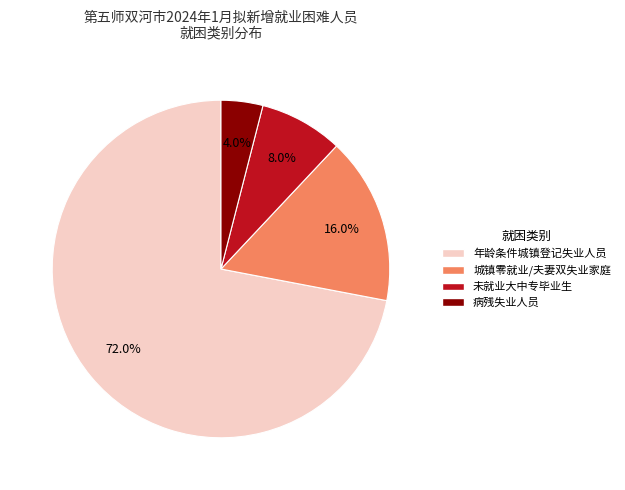

To the nearest percent, what is the average slice percentage?

25%